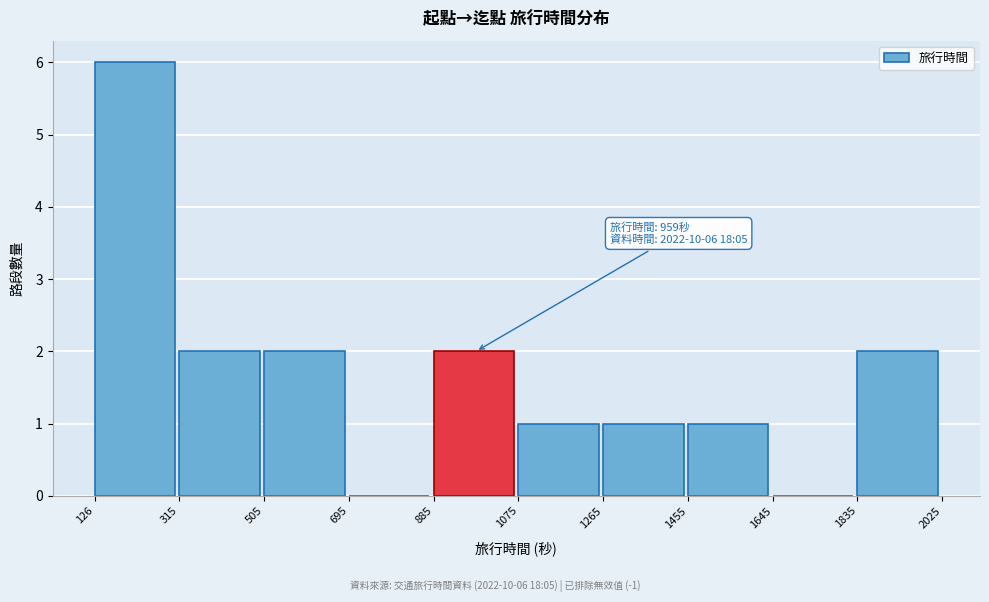

Which range on the x-axis has the tallest bar?

126 to 315